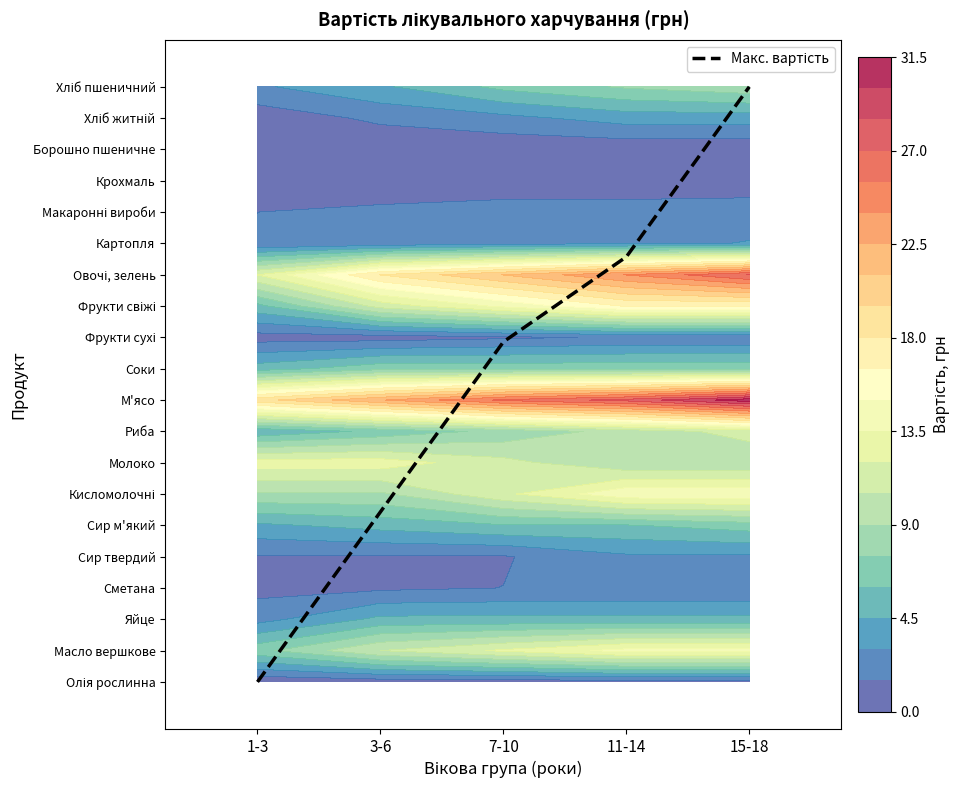

Between 15-18 and 7-10, which is larger?

7-10